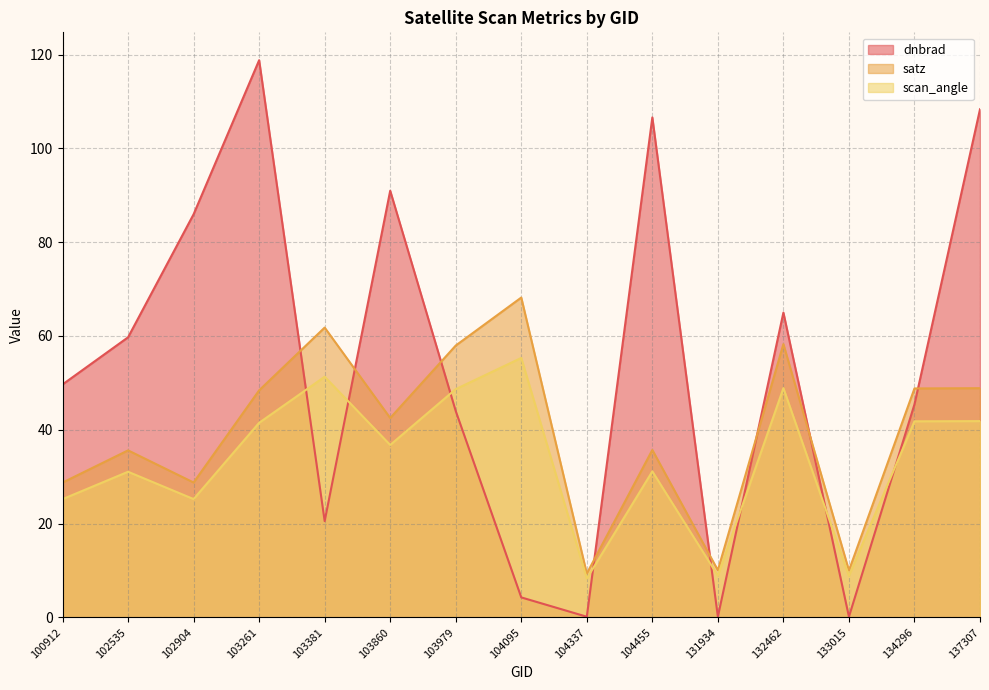

Where is satz nearest to the value 38?

104455